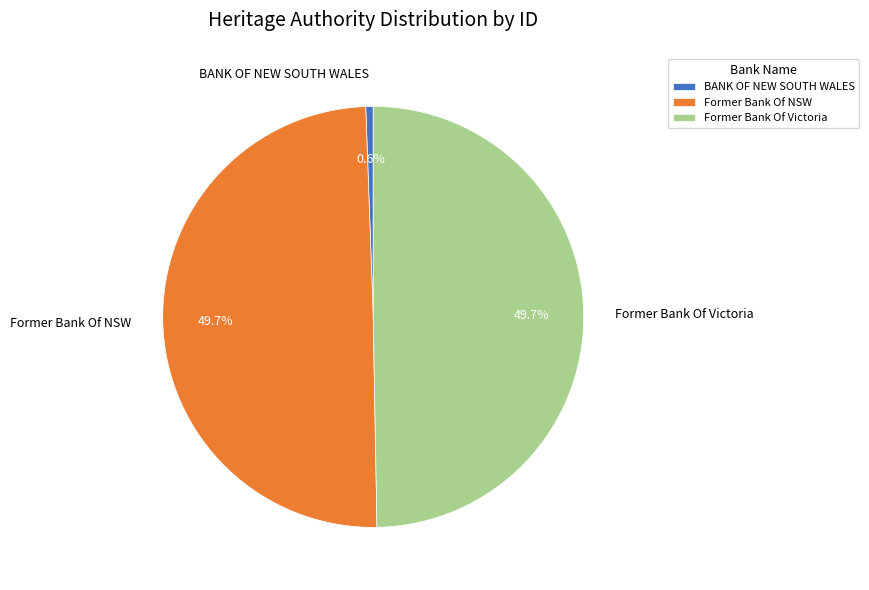

How many slices are in this pie chart?

3